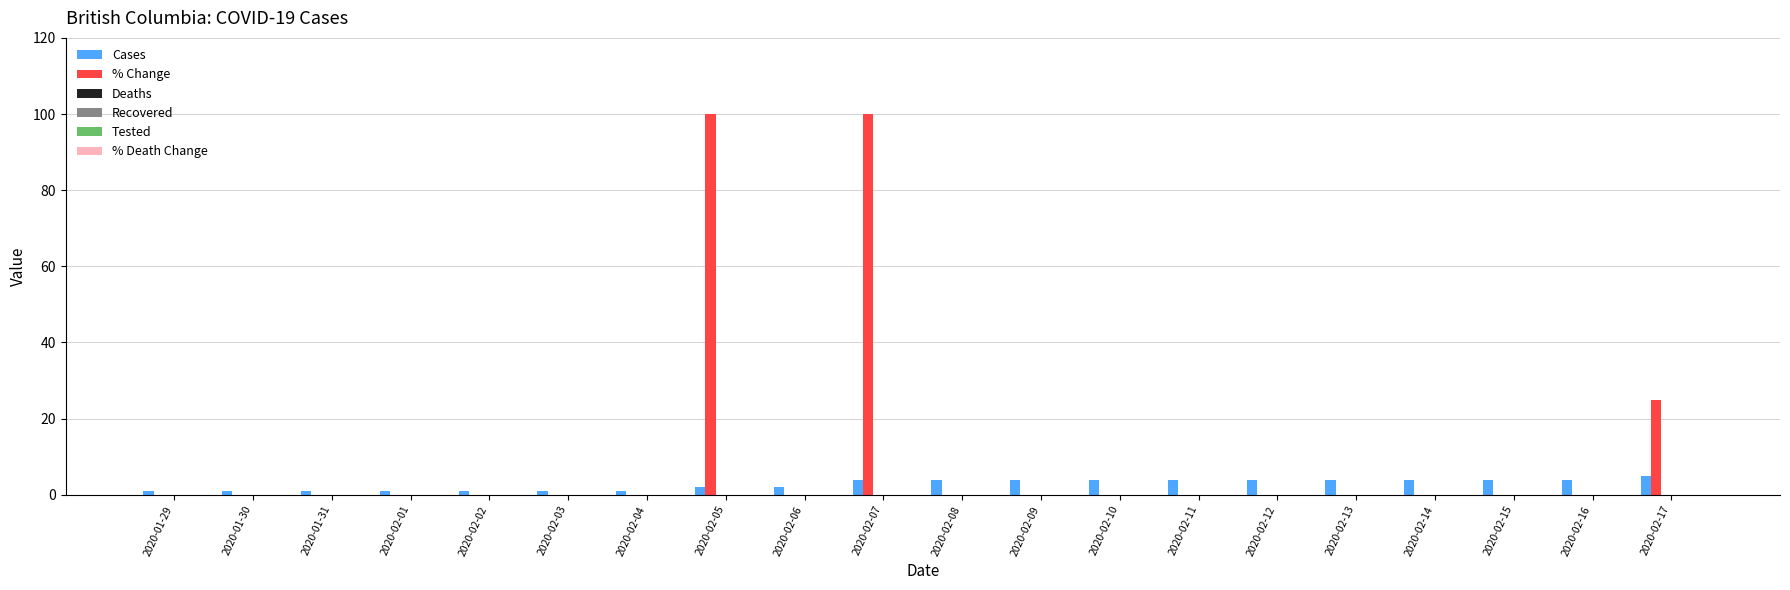

How many data points does each series have?

20